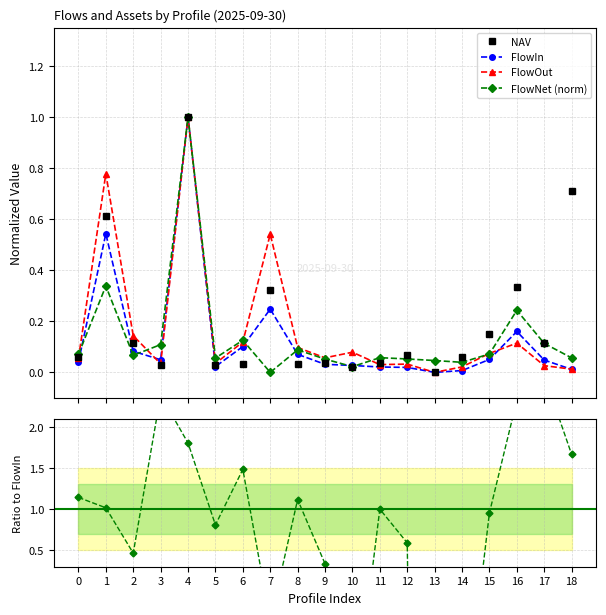

Does the chart have visible grid lines?

Yes